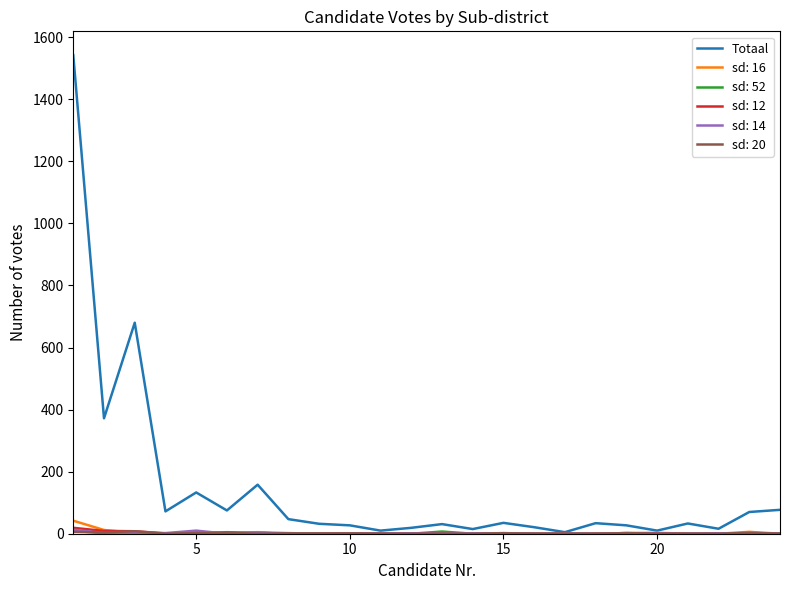

Which series has the widest spread of values?

Totaal